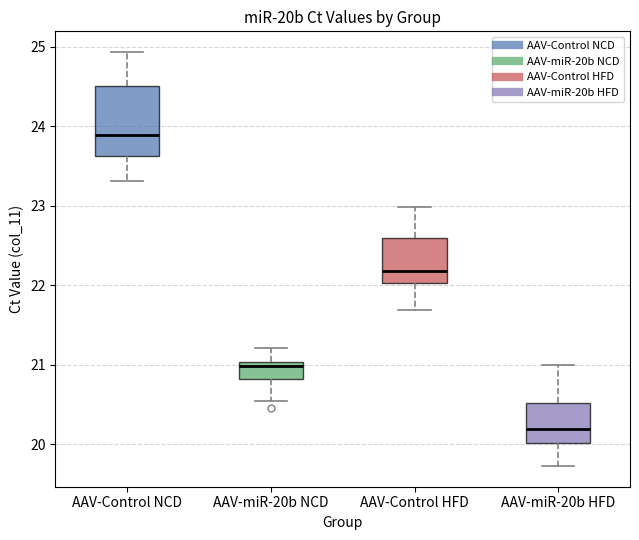

Reading left to right, transcribe this box plot: for each box, give where its median line is, the range the box spans, and where its two whiskers end, as read against the y-axis. The values are not printed on the chart, so give them approximately, as read against the axis.

AAV-Control NCD: median 23.9, box 23.6 to 24.5, whiskers 23.3 to 24.9
AAV-miR-20b NCD: median 21.0 (just below the box's upper edge), box 20.8 to 21.0, whiskers 20.5 to 21.2
AAV-Control HFD: median 22.2, box 22.0 to 22.6, whiskers 21.7 to 23.0
AAV-miR-20b HFD: median 20.2, box 20.0 to 20.5, whiskers 19.7 to 21.0